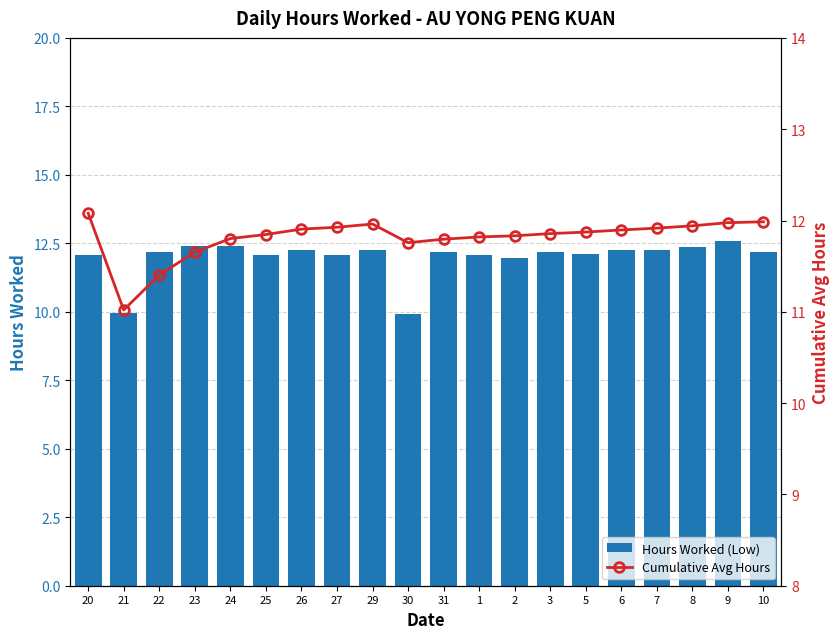

The Hours Worked (Low) series shows 10.0 at 21. True or false?

True